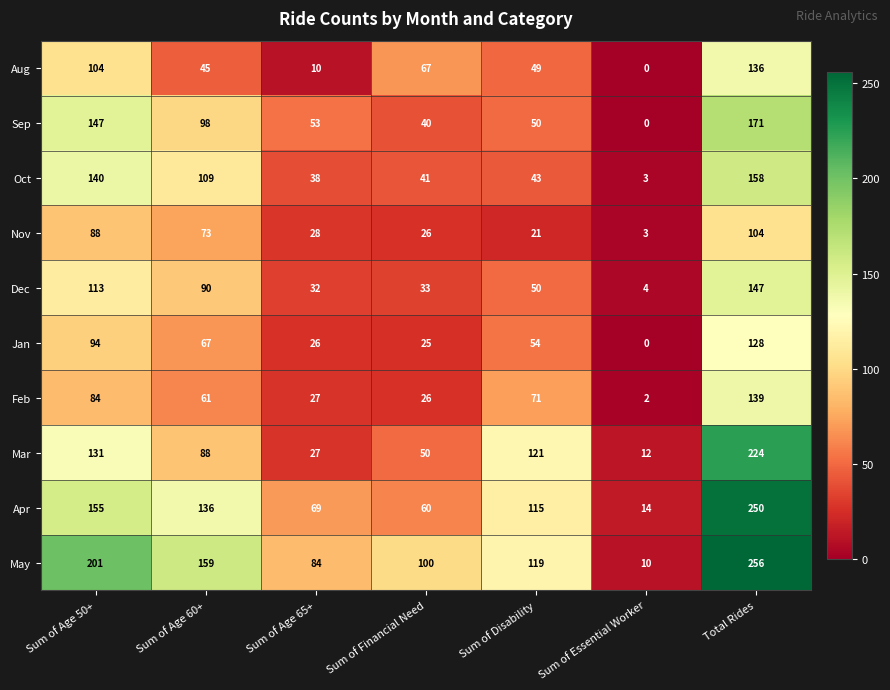

What is the spread (max minus min) of values at Sum of Age 60+?

114